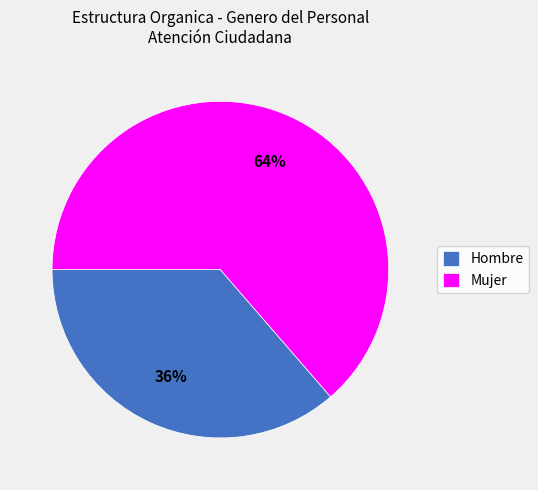

What is the ratio of the value at Hombre to the value at Mujer?

0.6